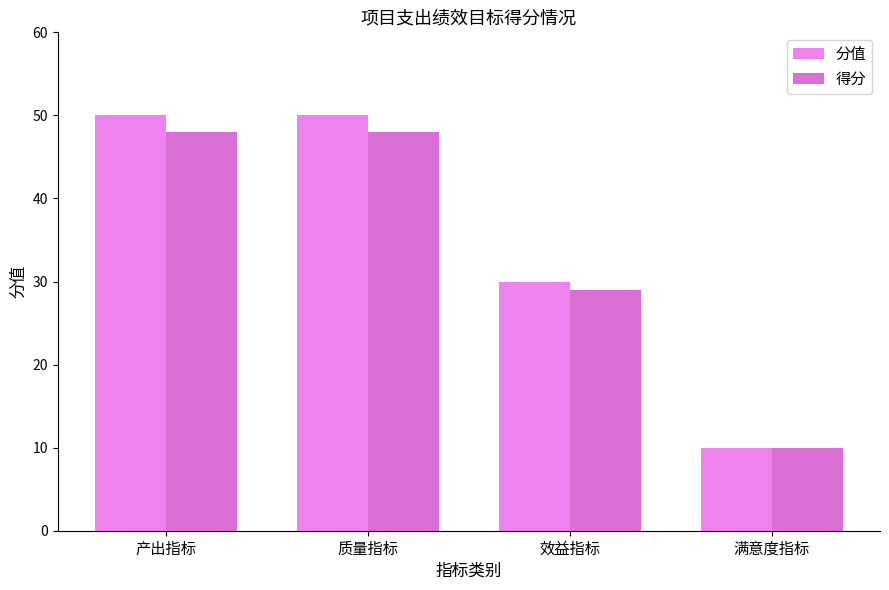

What are all the series names shown in the legend?

分值, 得分